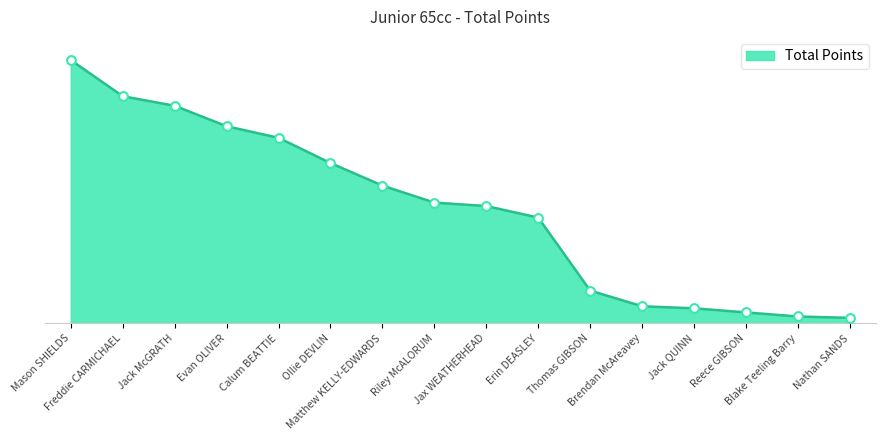

What is the change in value from Ollie DEVLIN to Erin DEASLEY?

-80